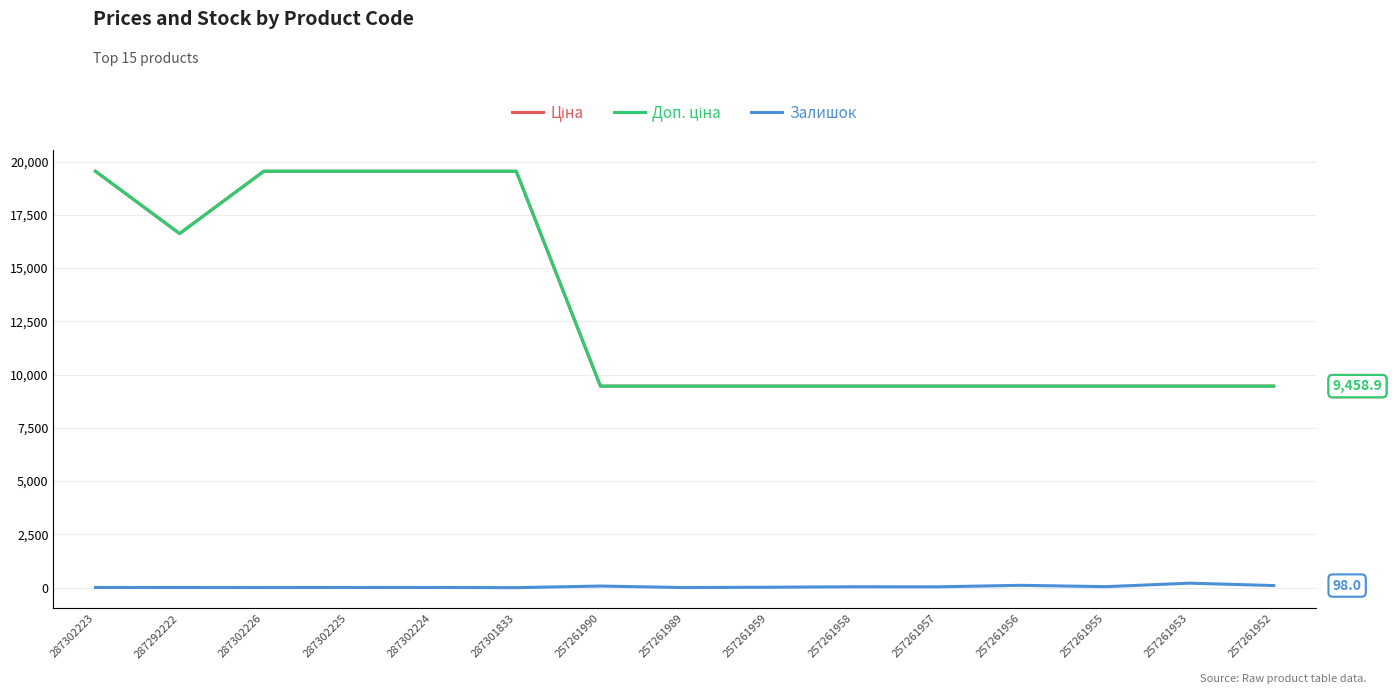

Reading left to right, list all the values displayed in this chart.

Ціна: 287302223=19542.7	287292222=16618.0	287302226=19542.7	287302225=19542.7	287302224=19542.7	287301833=19542.7	257261990=9458.9	257261989=9458.9	257261959=9458.9	257261958=9458.9	257261957=9458.9	257261956=9458.9	257261955=9458.9	257261953=9458.9	257261952=9458.9
Доп. ціна: 287302223=19542.7	287292222=16618.0	287302226=19542.7	287302225=19542.7	287302224=19542.7	287301833=19542.7	257261990=9458.9	257261989=9458.9	257261959=9458.9	257261958=9458.9	257261957=9458.9	257261956=9458.9	257261955=9458.9	257261953=9458.9	257261952=9458.9
Залишок: 287302223=8.0	287292222=6.0	287302226=5.0	287302225=7.0	287302224=8.0	287301833=0.0	257261990=75.0	257261989=4.0	257261959=20.0	257261958=41.0	257261957=39.0	257261956=109.0	257261955=46.0	257261953=210.0	257261952=98.0